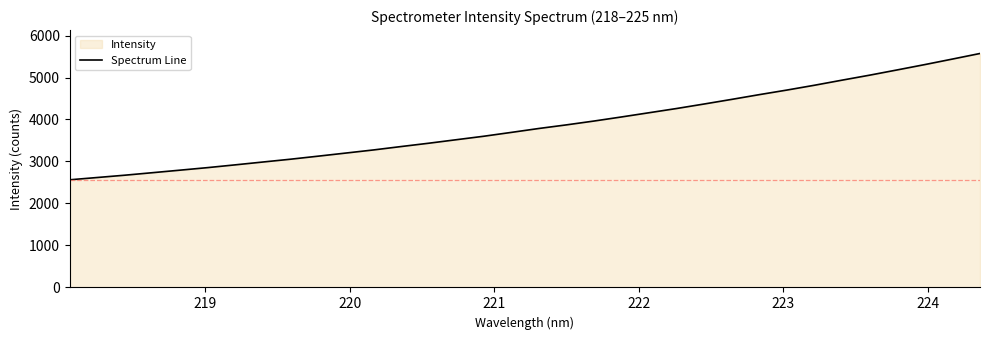

What is the greatest value displayed?

5572.1